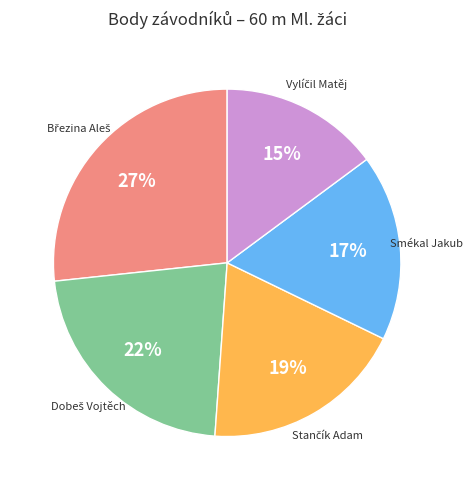

To the nearest percent, what is the average slice percentage?

20%